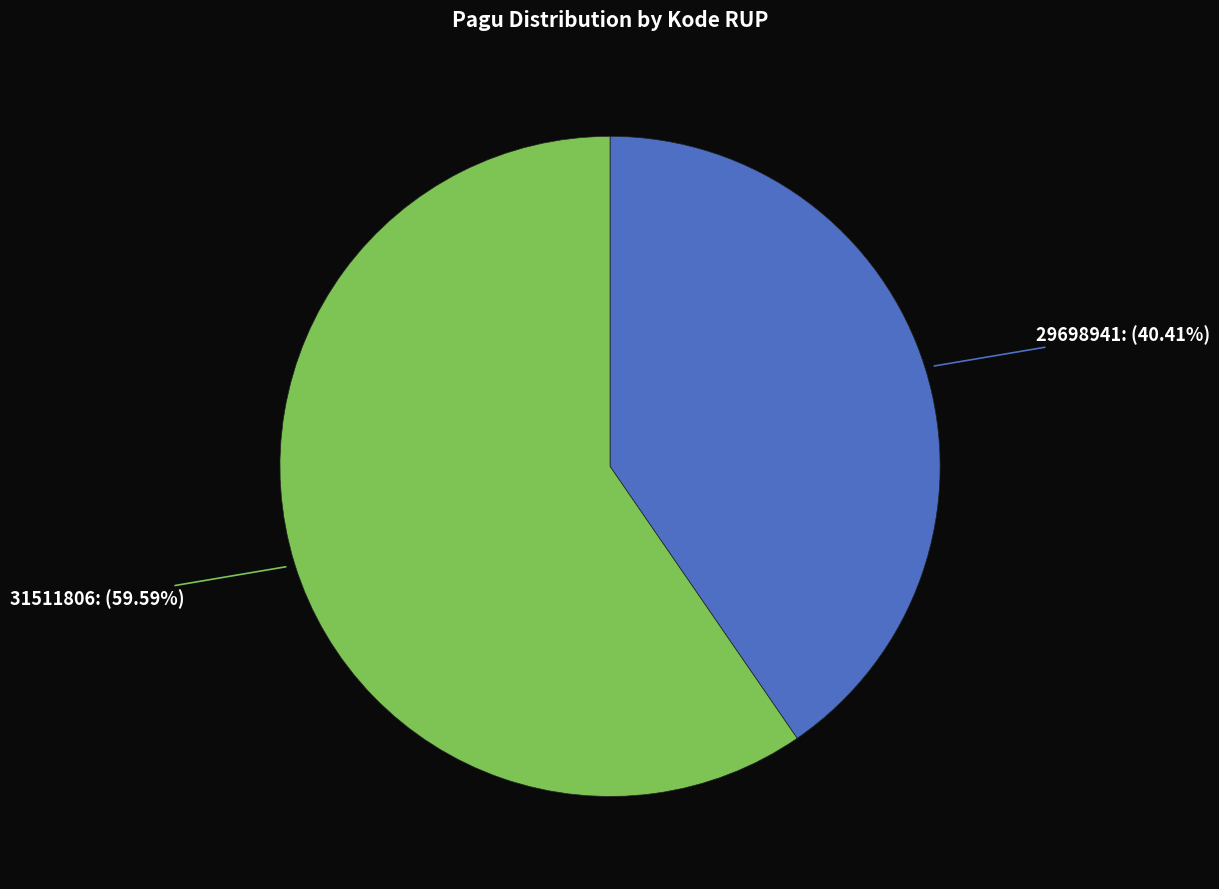

To the nearest percent, what percentage of the pie is 31511806?

60%